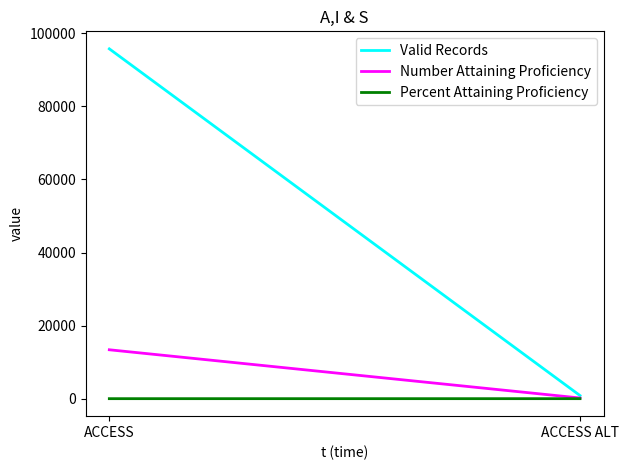

What is the approximate value of Percent Attaining Proficiency at ACCESS?

0.1